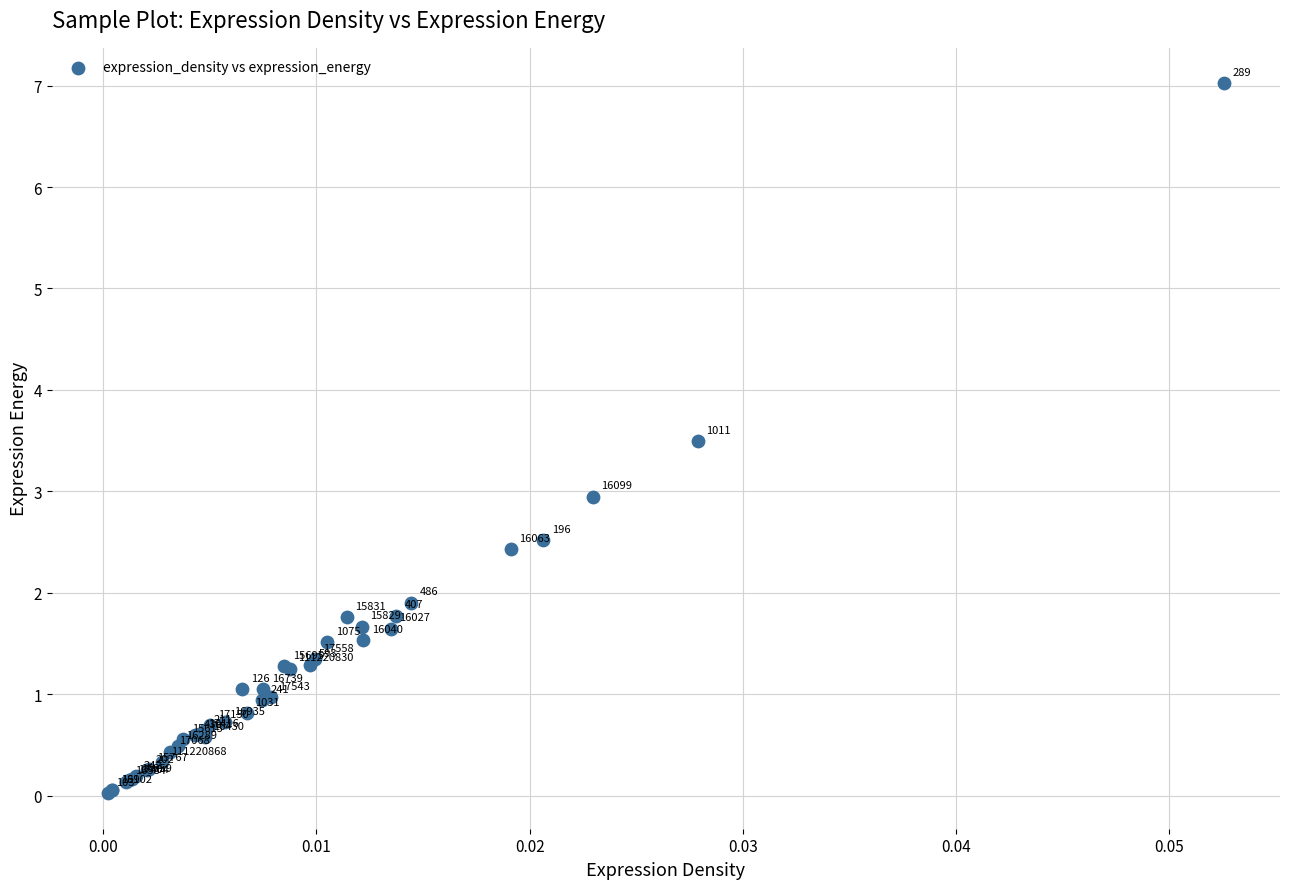

What Y value in the scatter plot is closest to 3?

2.9